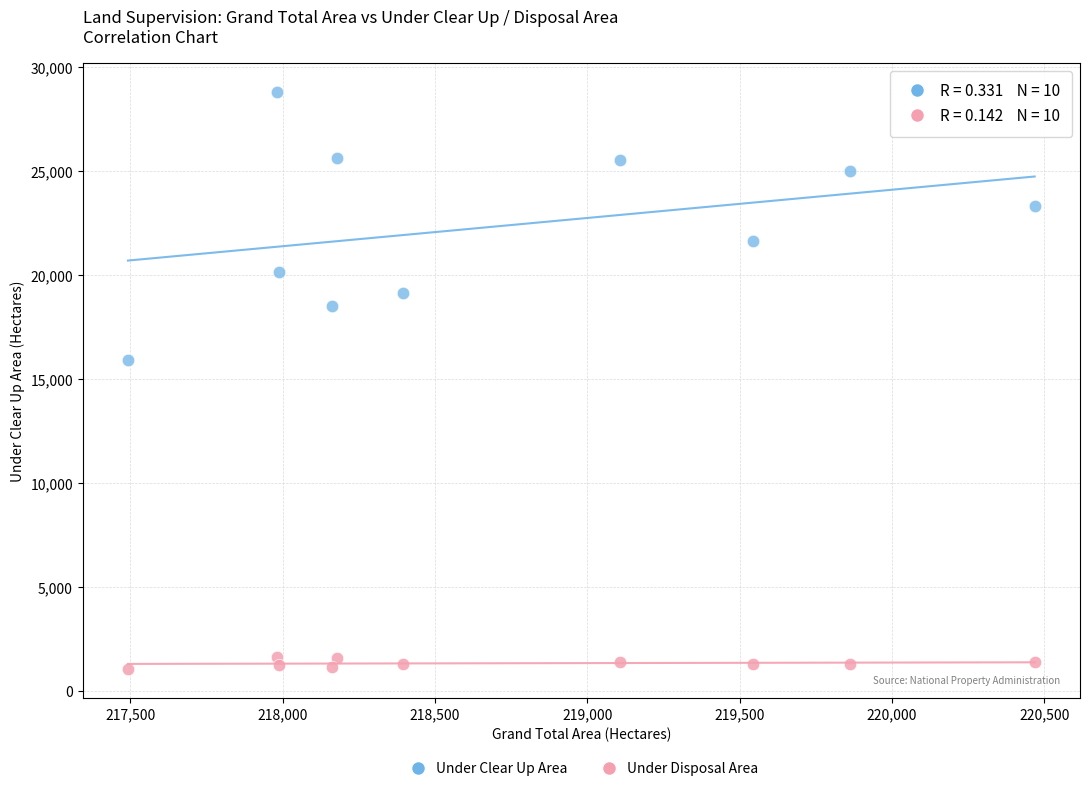

Which series has the largest Y range (max minus min)?

Under Clear Up Area